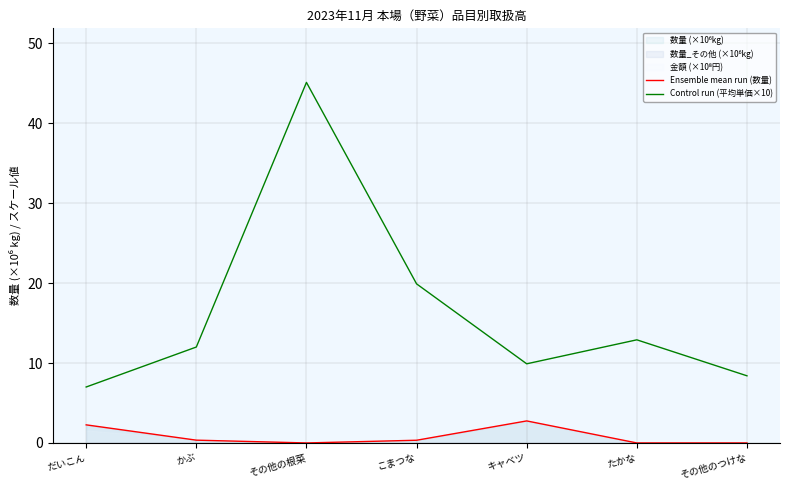

Where is Ensemble mean run (数量) nearest to the value 1?

かぶ